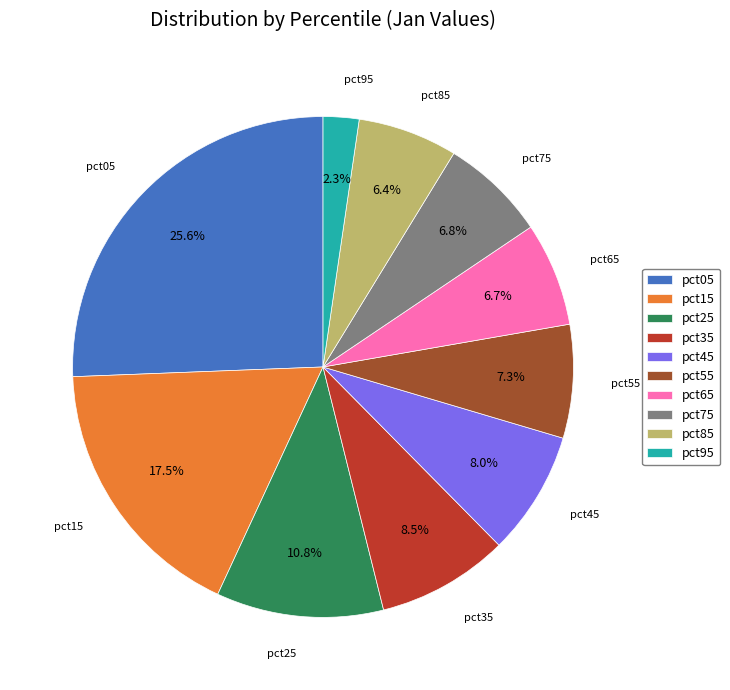

Combined, what portion of the pie is pct25 and pct65?

17.5%